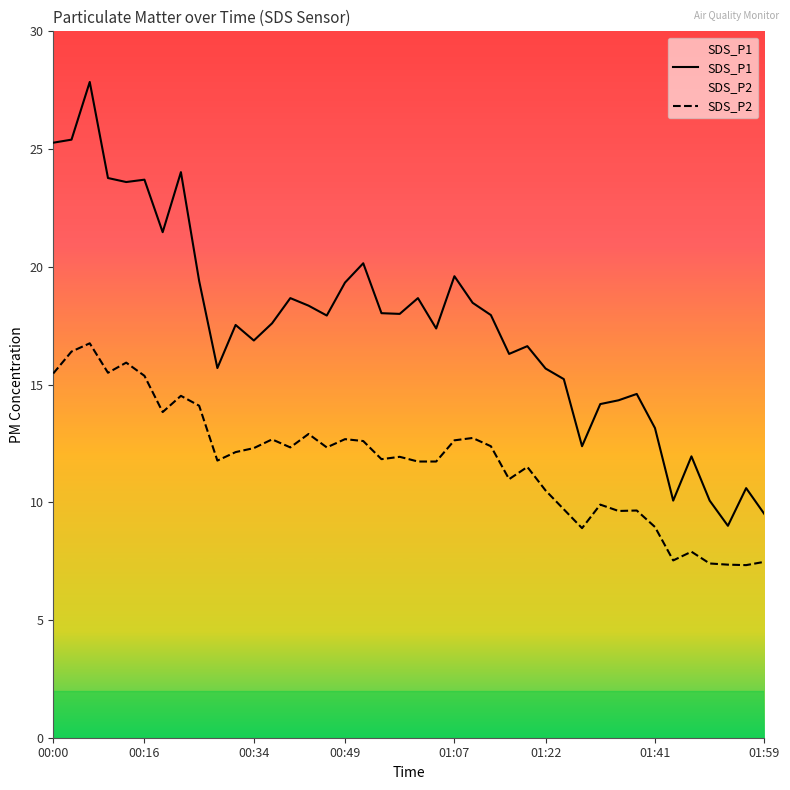

What is the approximate value of SDS_P1 at 20?

18.7